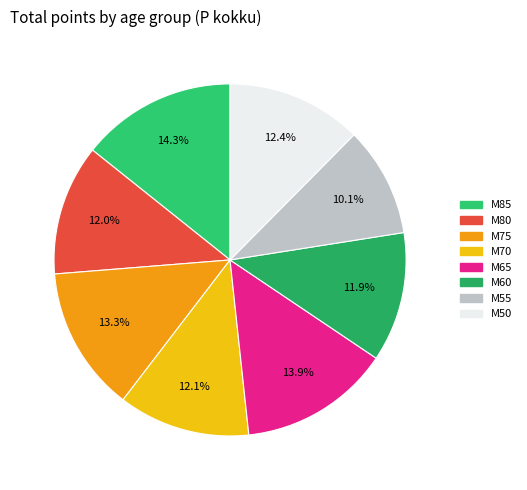

Is it true that M55 is 10% of the pie?

True